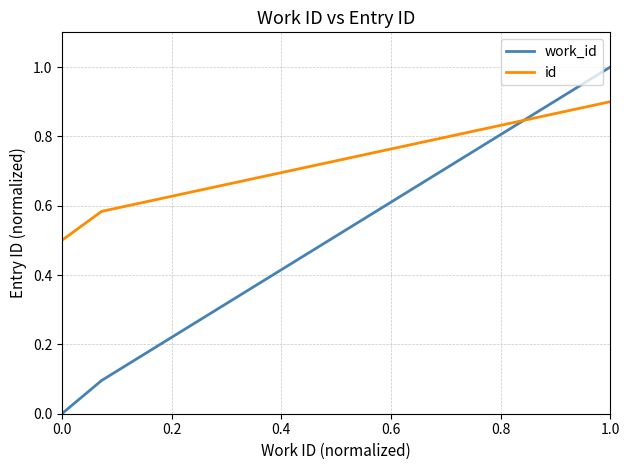

Which series has the largest total across all categories?

id